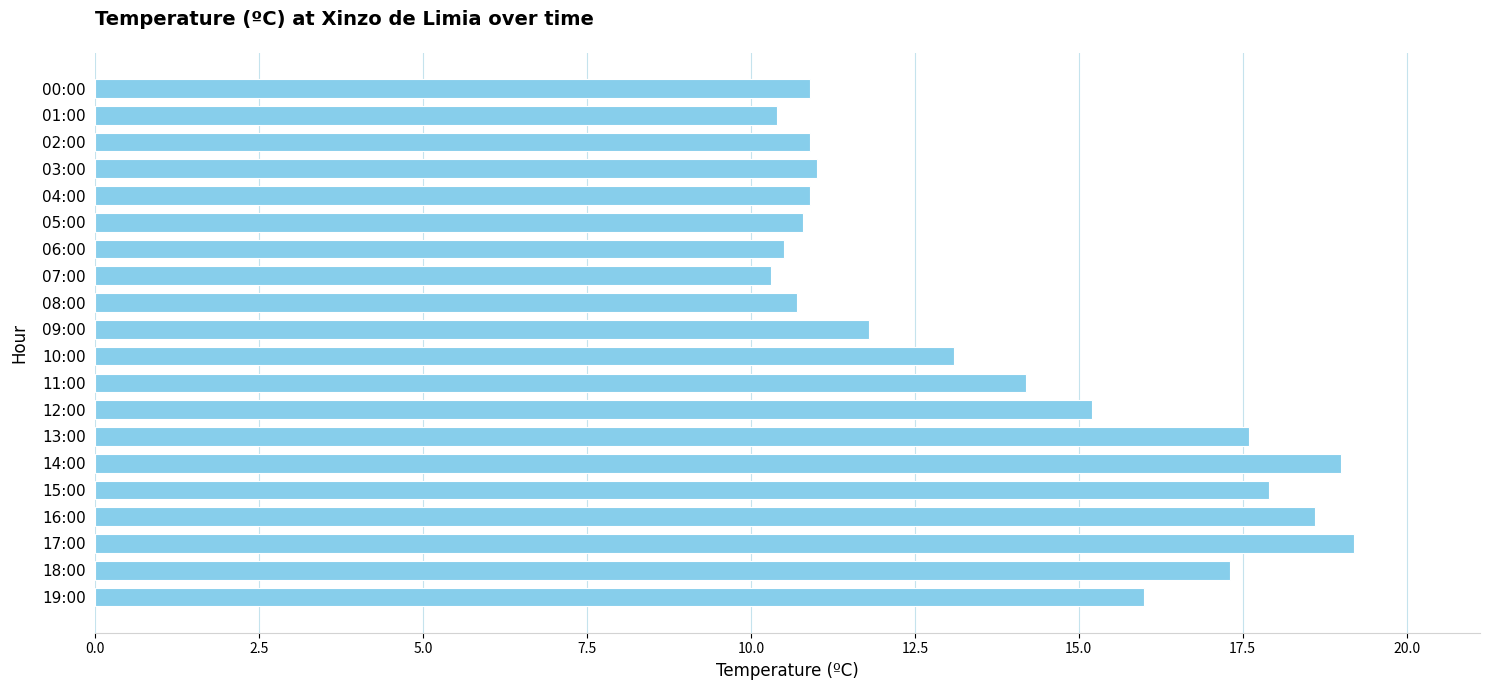

Reading top to bottom, extract all data points from this chart.

10.9	10.4	10.9	11.0	10.9	10.8	10.5	10.3	10.7	11.8	13.1	14.2	15.2	17.6	19.0	17.9	18.6	19.2	17.3	16.0